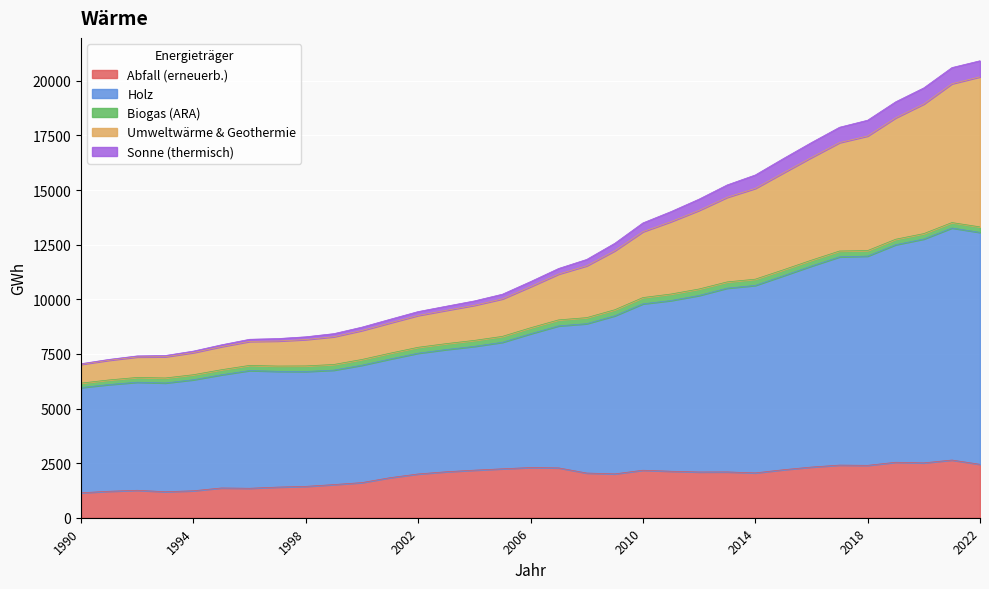

Which series has the largest range (max minus min)?

Holz